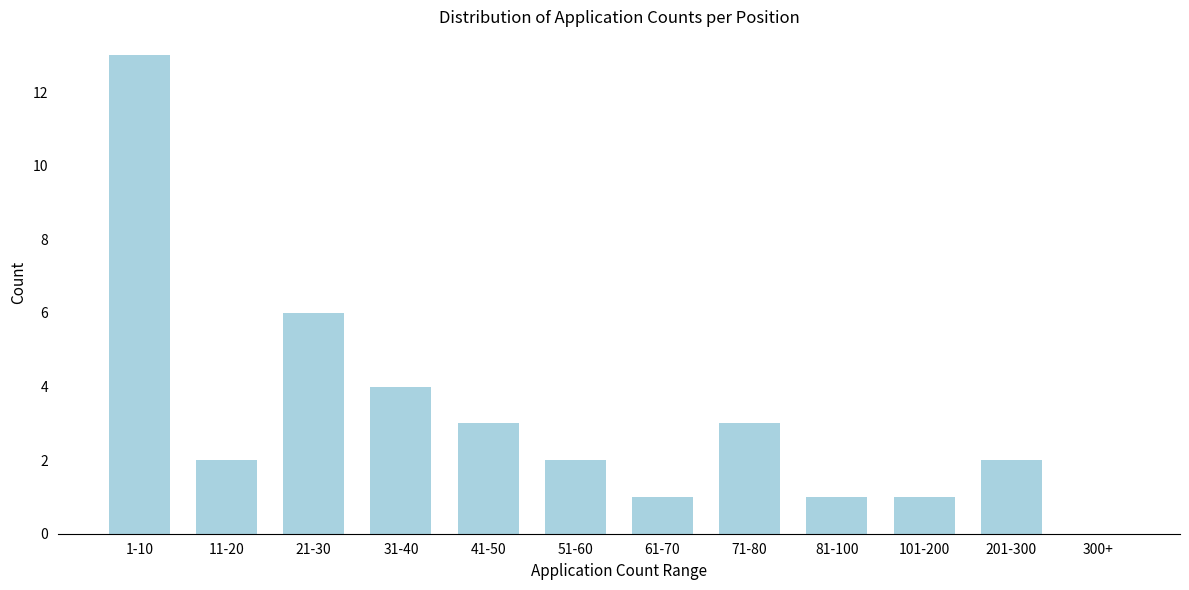

Reading left to right, what are all the values shown in this chart?

1-10=13	11-20=2	21-30=6	31-40=4	41-50=3	51-60=2	61-70=1	71-80=3	81-100=1	101-200=1	201-300=2	300+=0